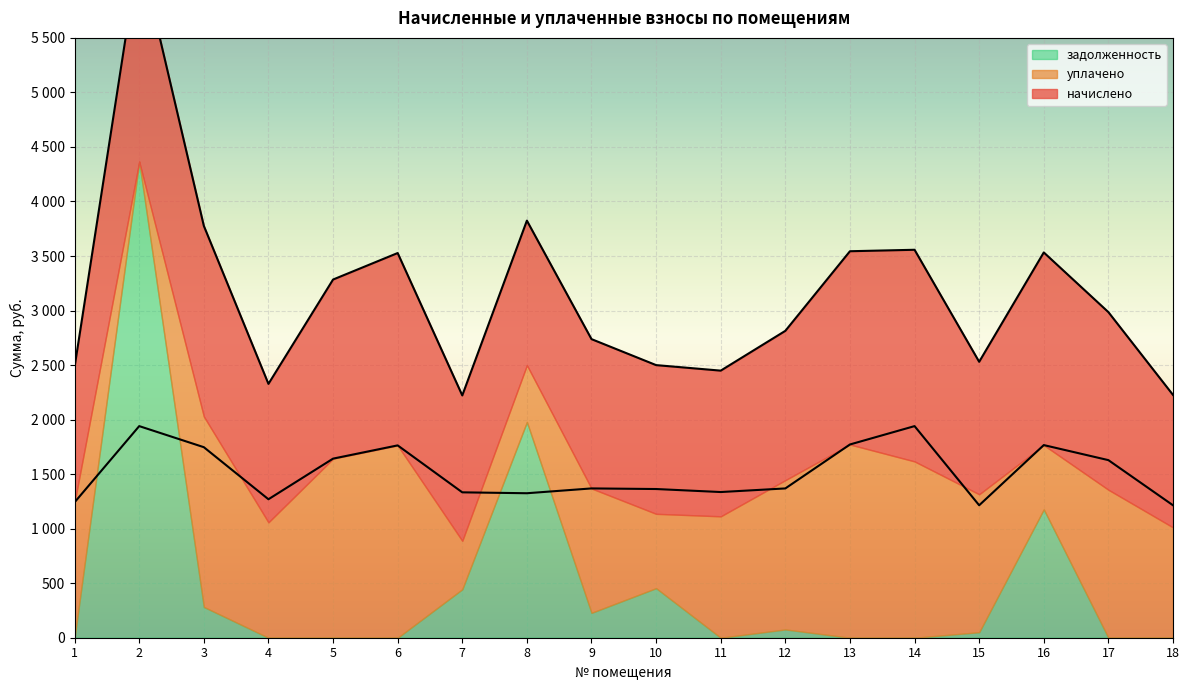

True or false: начислено has a value of 1333.1 at 7.

True